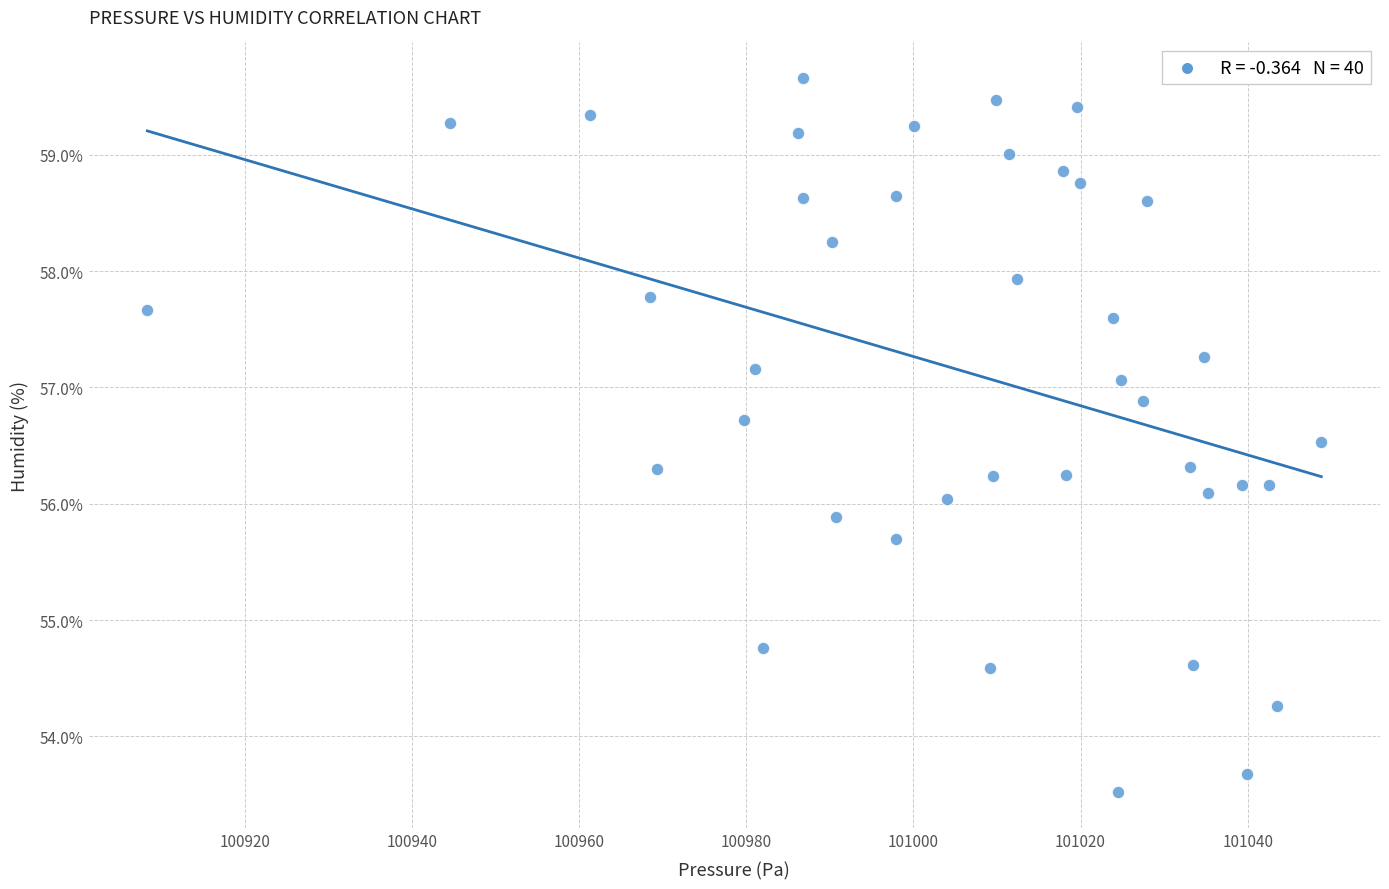

What is the range of X values (max minus min)?

140.5